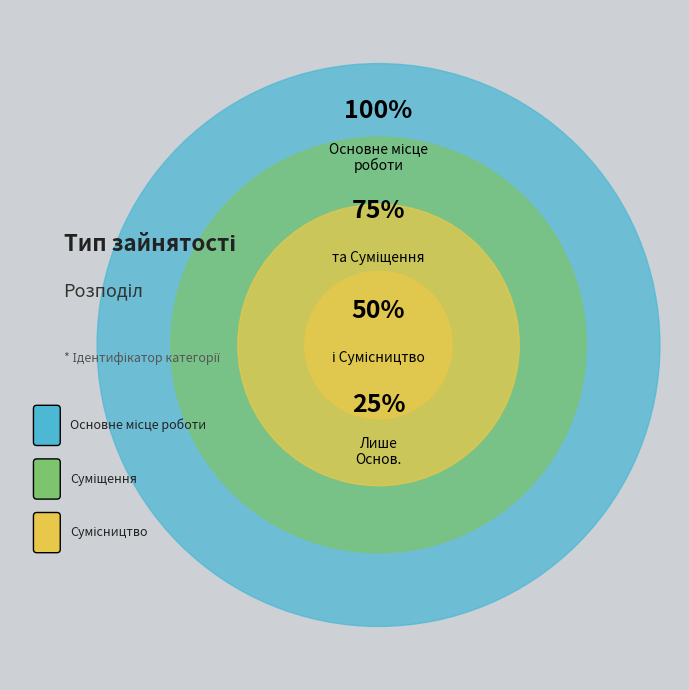

Does Сумісництво account for over 50% of the chart?

No